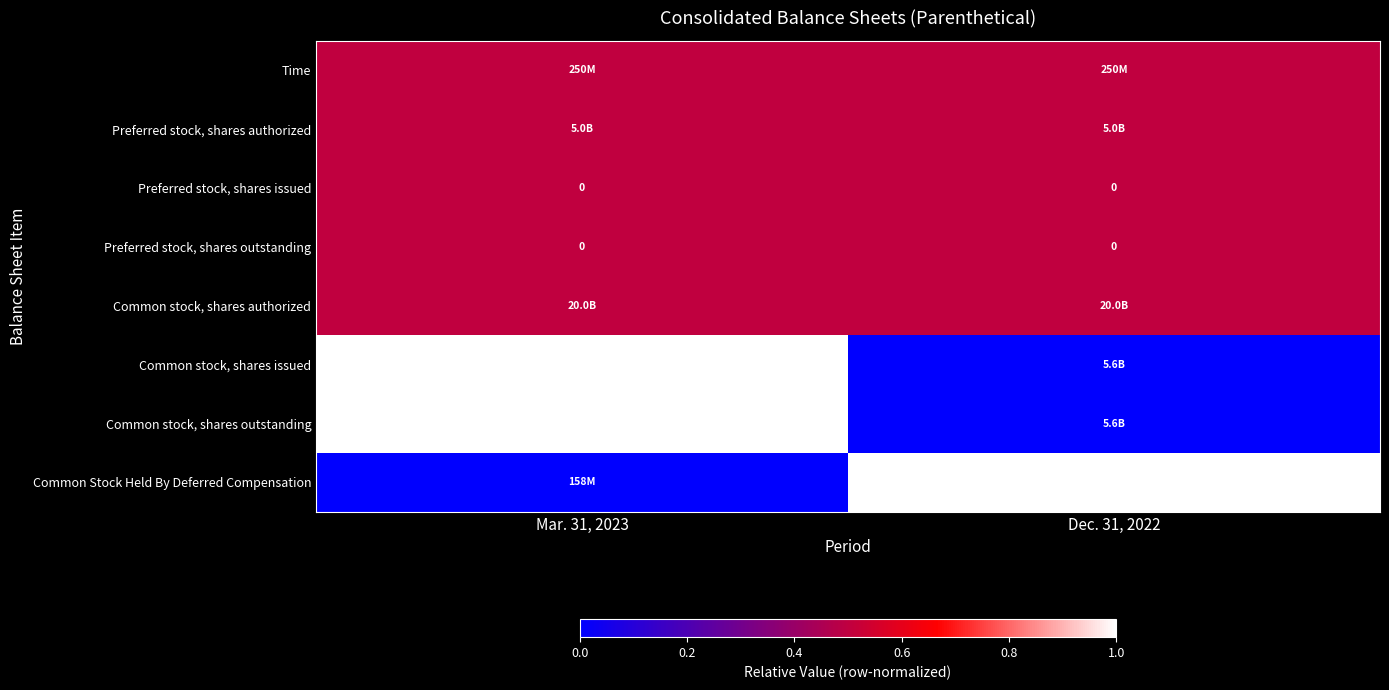

Is it true that Preferred stock, shares issued equals 0.0 at Dec. 31, 2022?

True